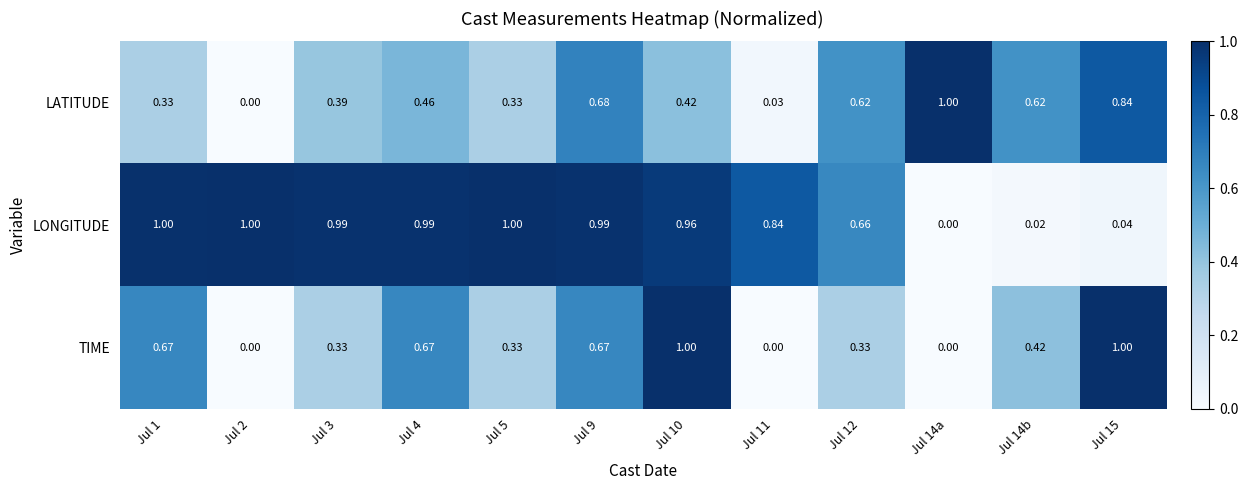

Is the value of TIME at Jul 15 greater than the value of LONGITUDE at Jul 12?

Yes